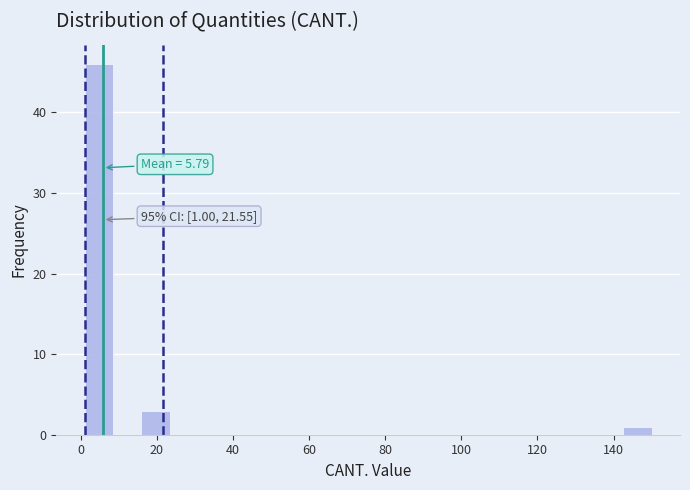

Read against the x-axis, roughly where is the centre of the tallest bar?

4